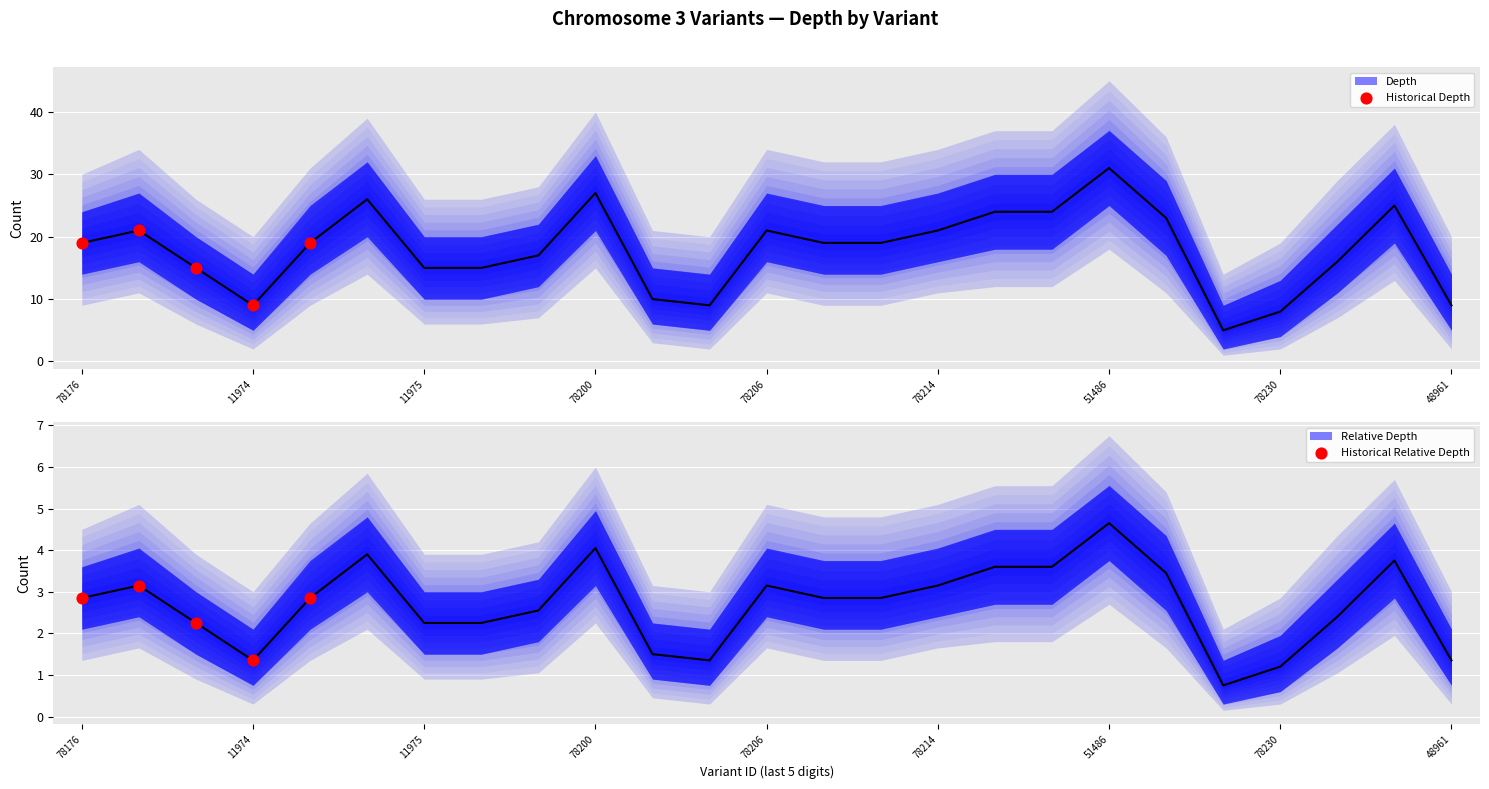

Is the value of depth at 57478176 greater than the value of depth_upper1 at 57478206?

No